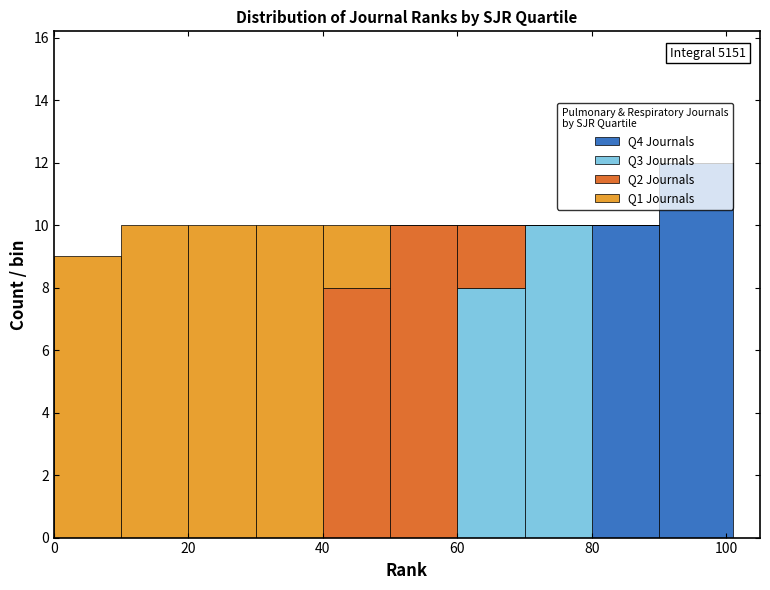

Which range on the x-axis has the tallest stacked bar (by total height)?

90 to 101